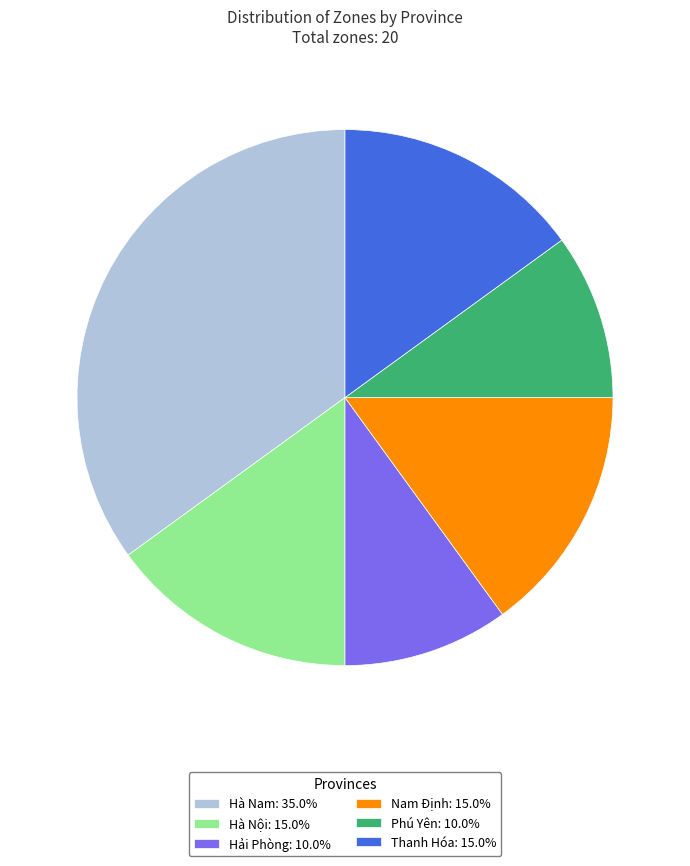

Is there a majority slice in this chart?

No